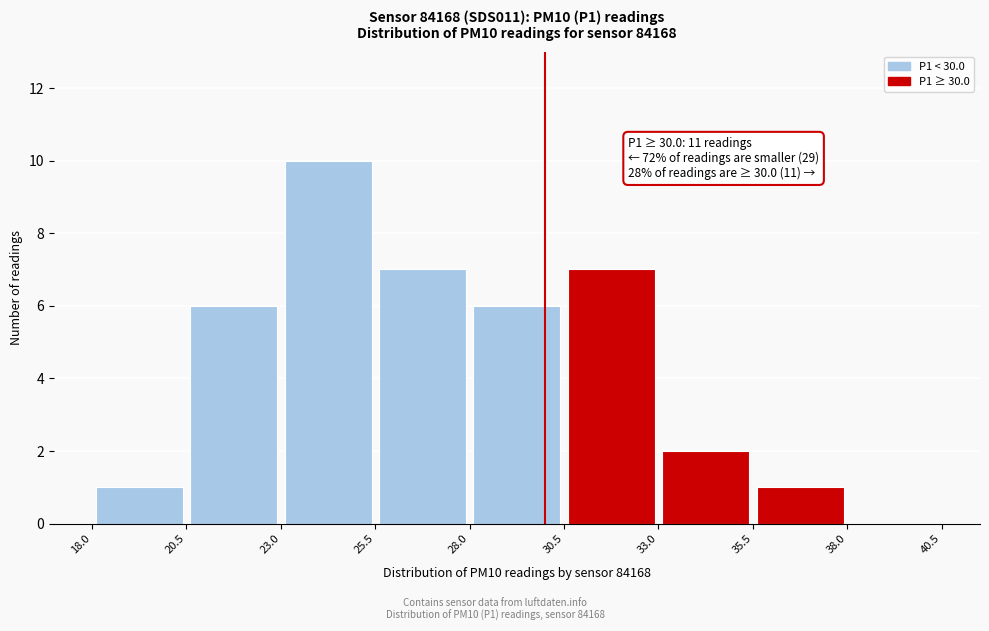

Which range on the x-axis has the tallest bar?

23.0 to 25.5